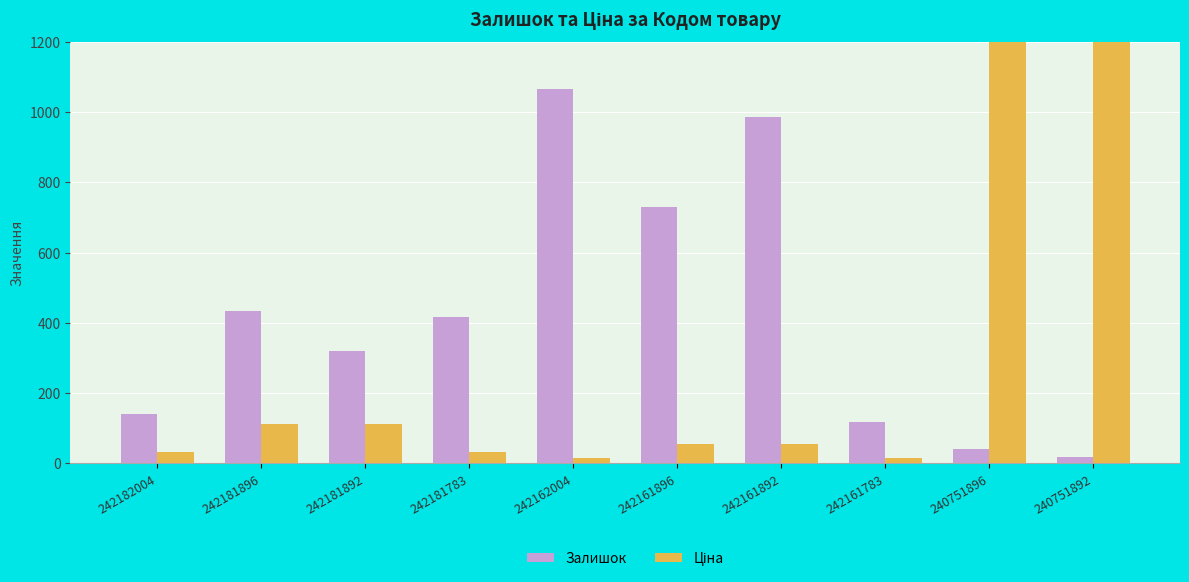

Rank the series by their average value, from lowest to highest.

Залишок, Ціна